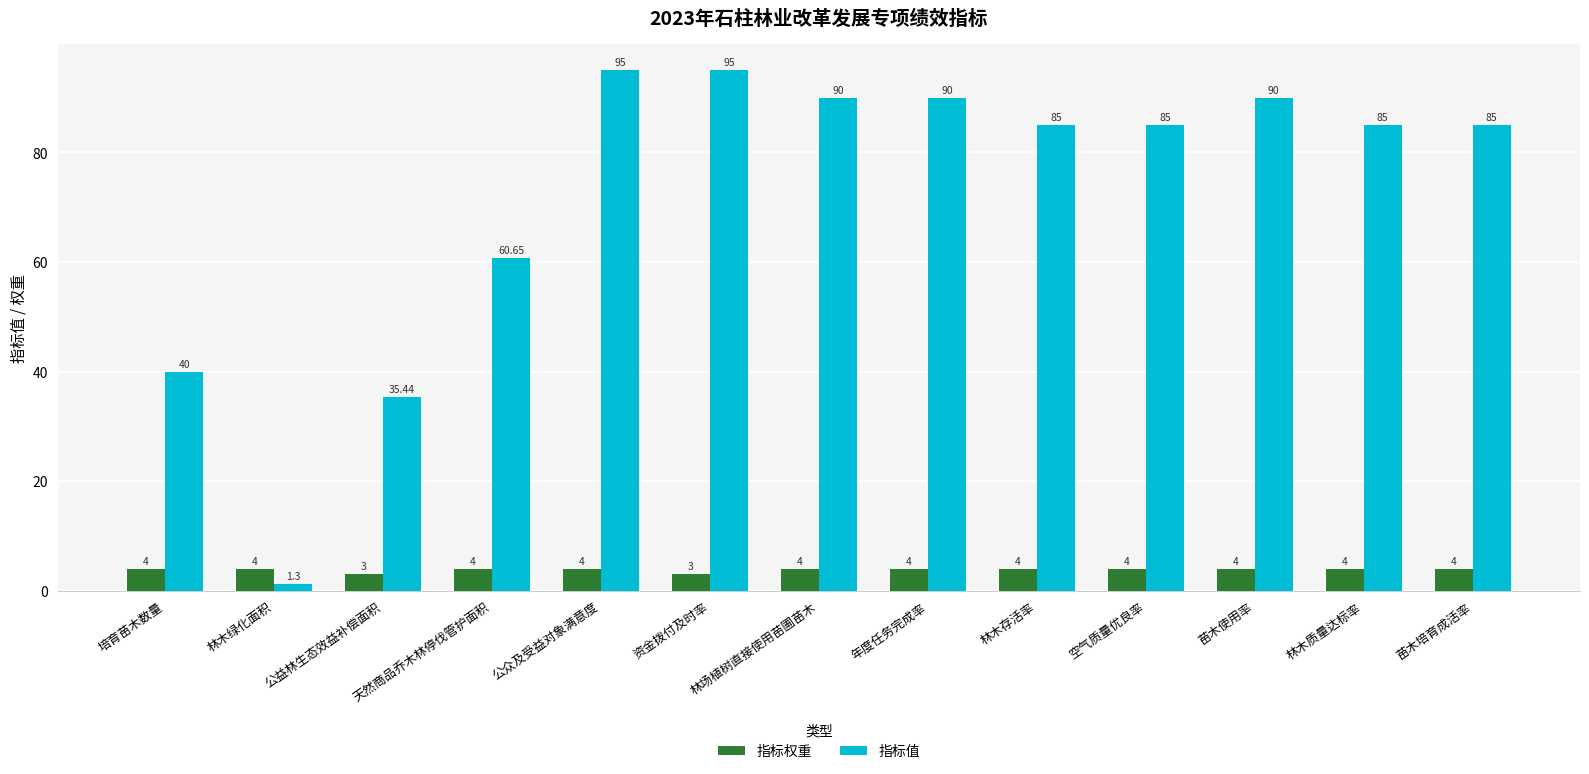

At 空气质量优良率, list the series in order from smallest to largest.

指标权重, 指标值